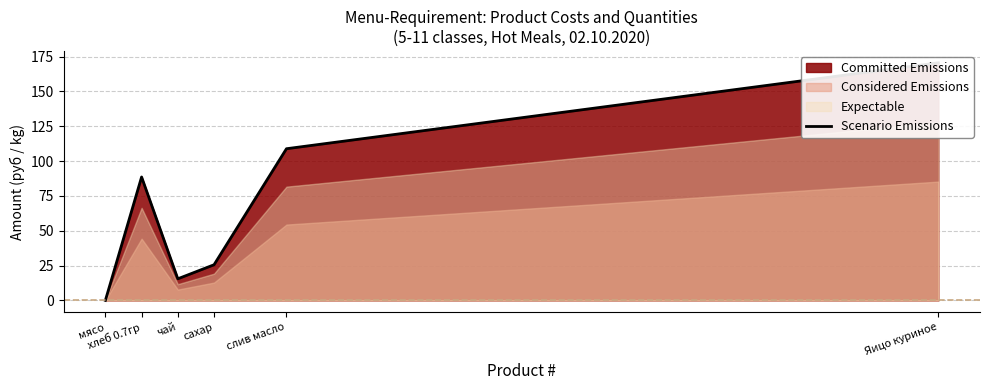

Which label corresponds to the largest value in the chart?

Яицо куриное